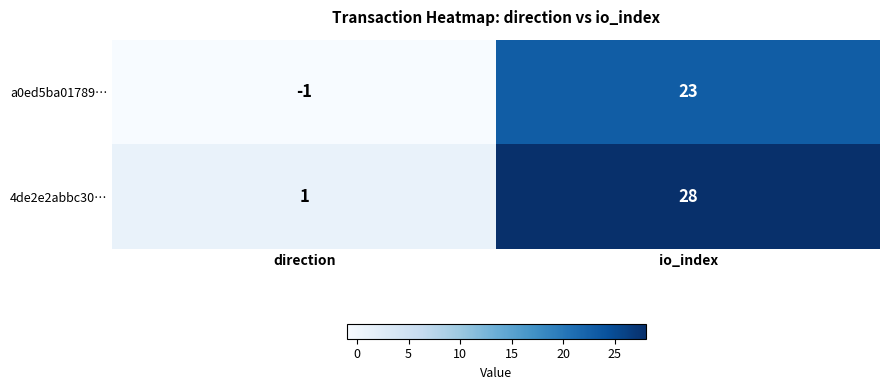

What is the total value across all series at io_index?

51